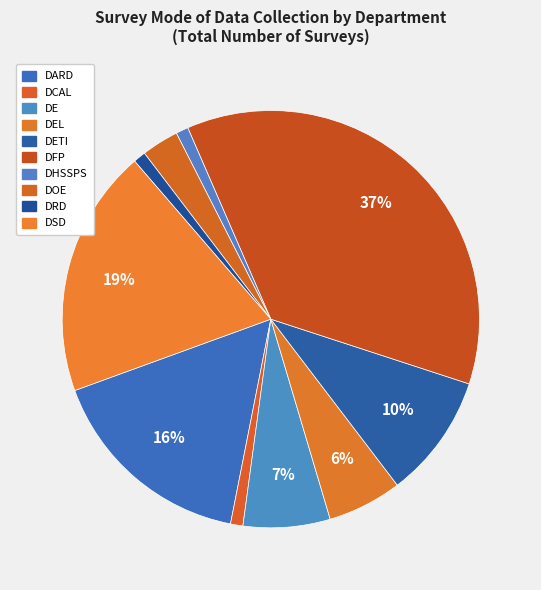

The DARD slice represents 16% of the pie. True or false?

True